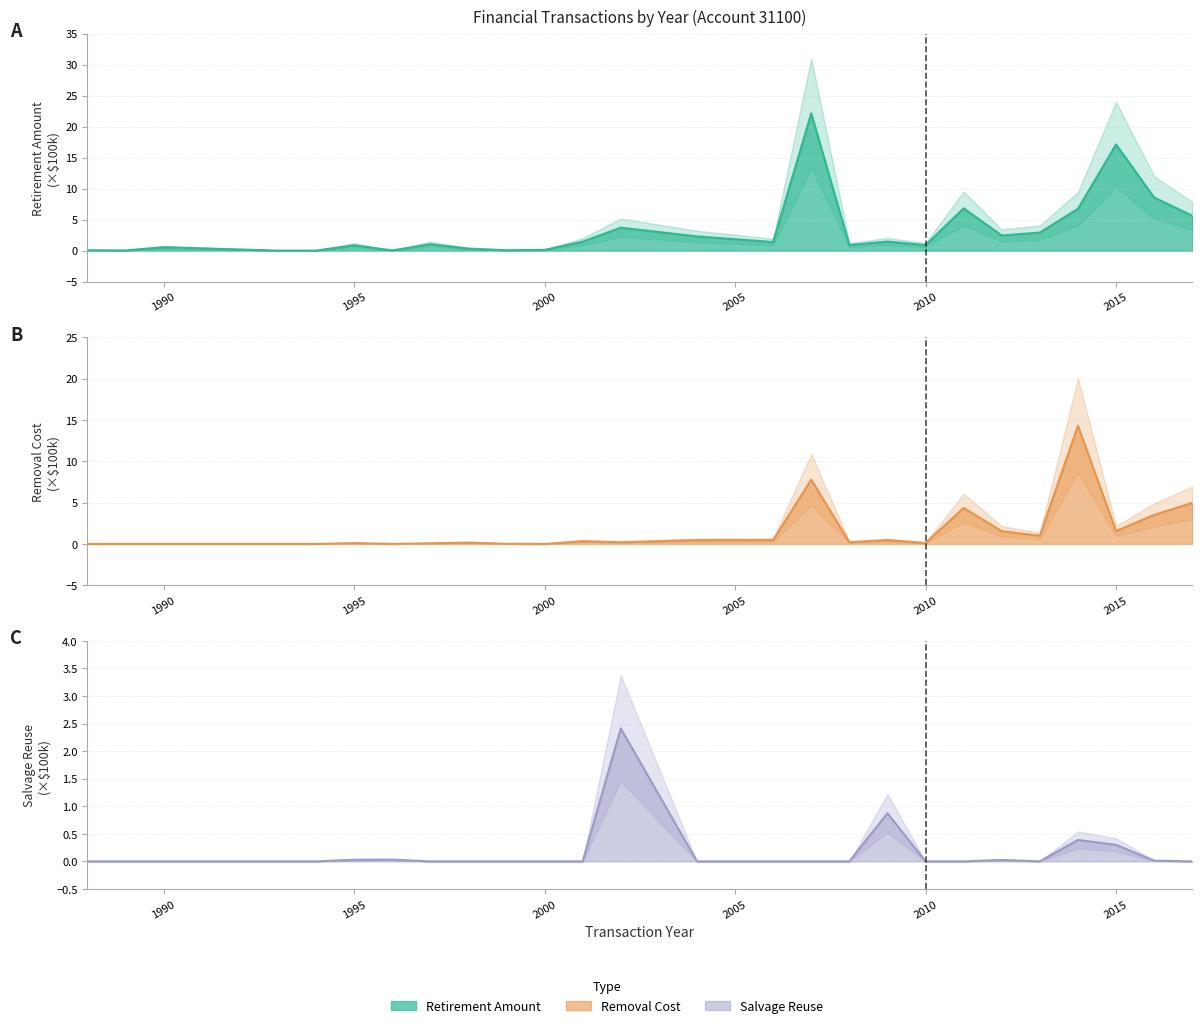

Which series has the widest spread of values?

RetirementAmount (line)